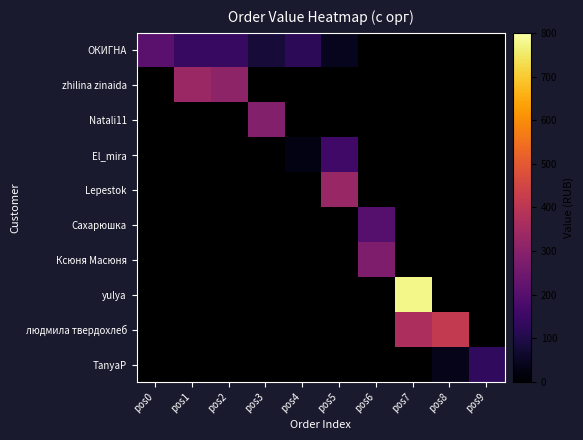

Is it true that zhilina zinaida equals 472.8 at pos2?

False